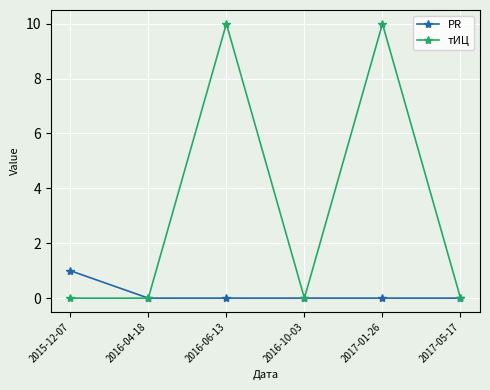

Reading left to right, list all the values displayed in this chart.

PR: 1	0	0	0	0	0
тИЦ: 0	0	10	0	10	0